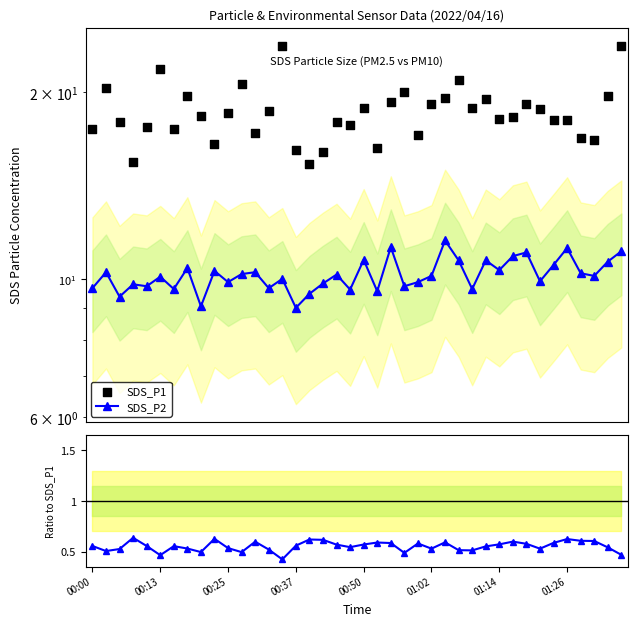

Which series contains the highest Y value?

SDS_P1